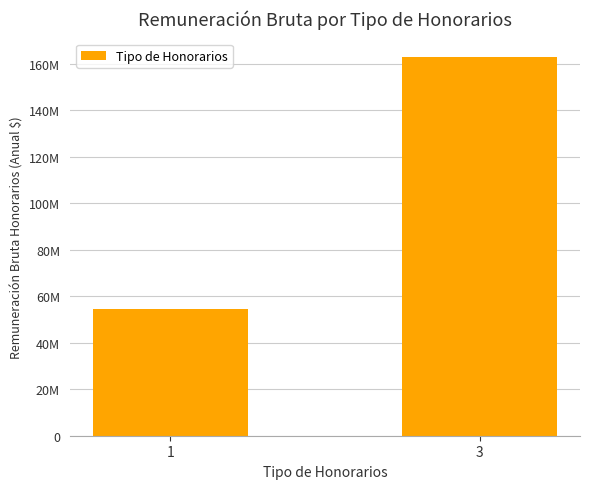

What is the value of the 2nd bar from the left?

162692416